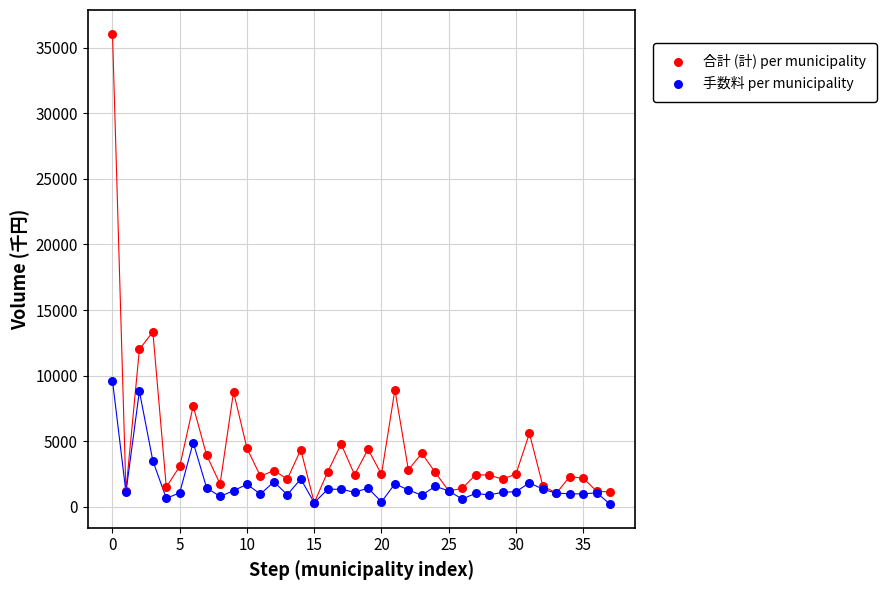

What are all the series names shown in the legend?

合計 (計) per municipality, 手数料 per municipality